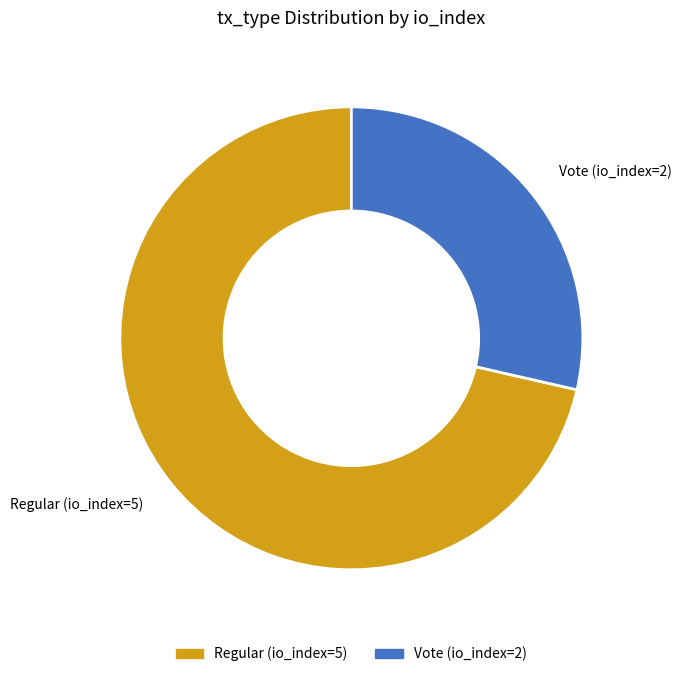

What is the ratio of the value at Regular (io_index=5) to the value at Vote (io_index=2)?

2.5